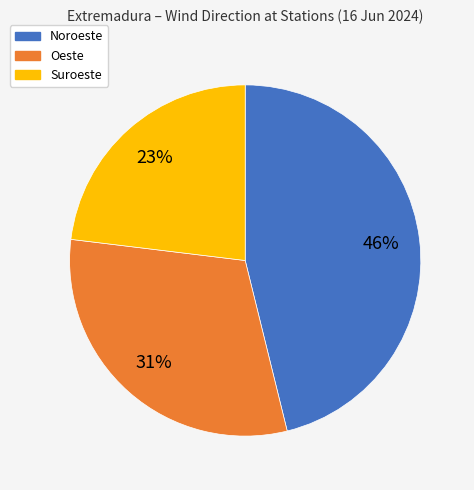

To the nearest percent, what is the difference between the largest and smallest slice percentages?

23%